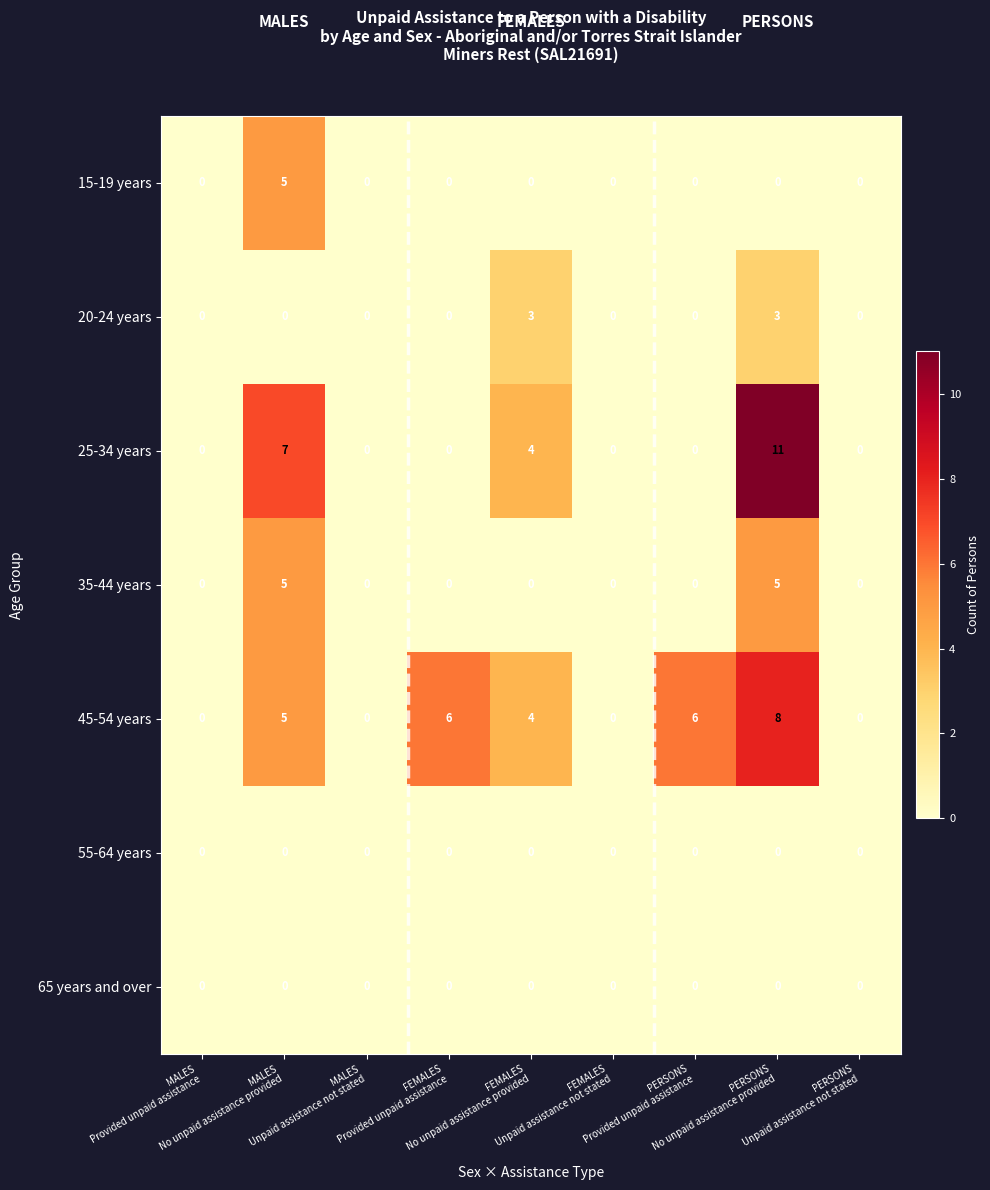

What is the difference between the maximum and minimum values in the 15-19 years series?

5